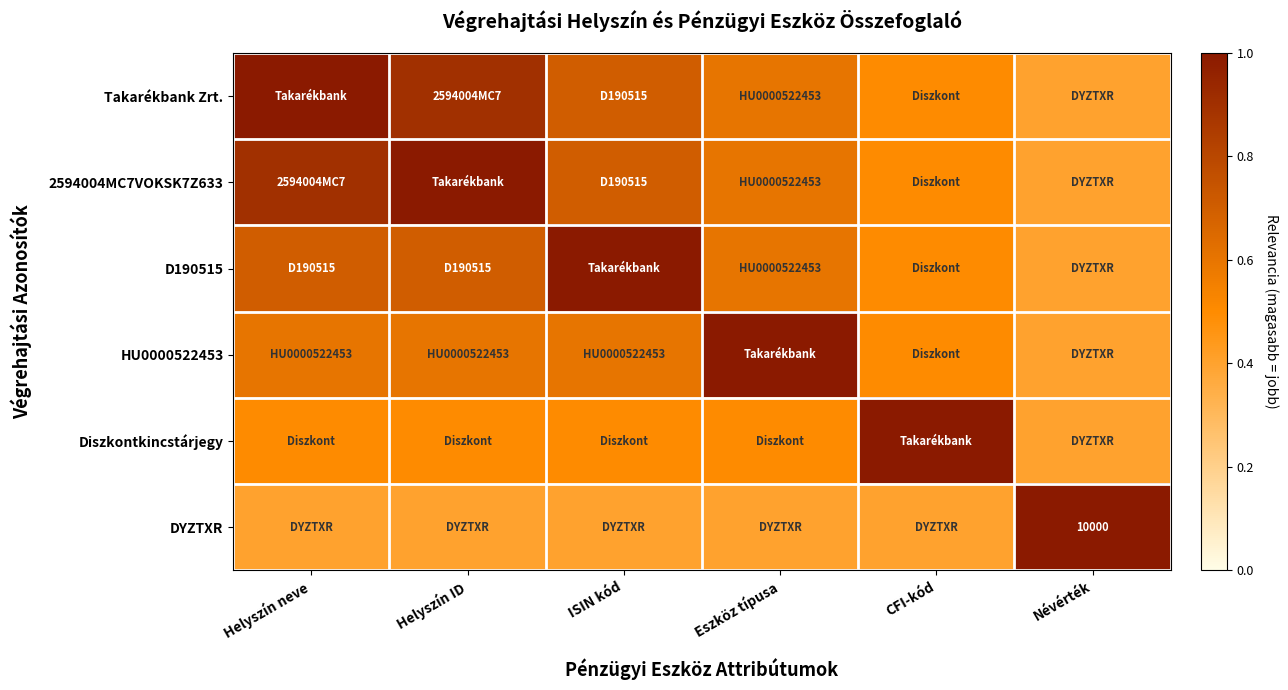

How many categories are shown in the chart?

6